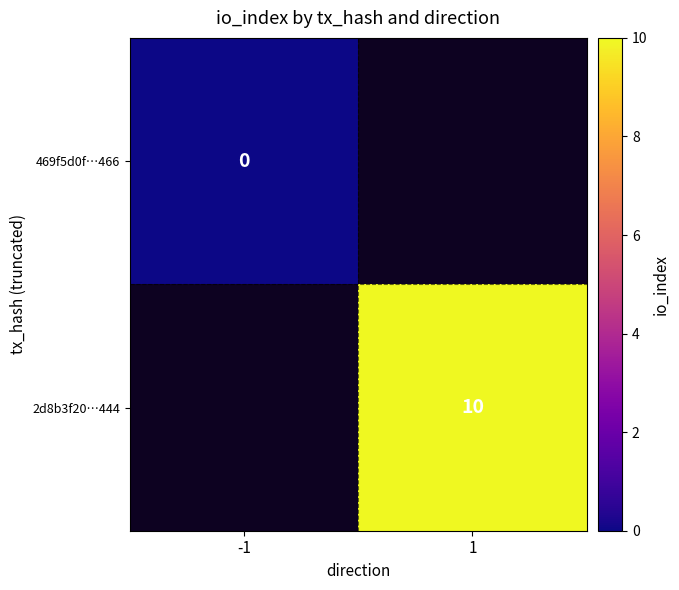

The 2d8b3f20…444 series shows 10 at 1. True or false?

True